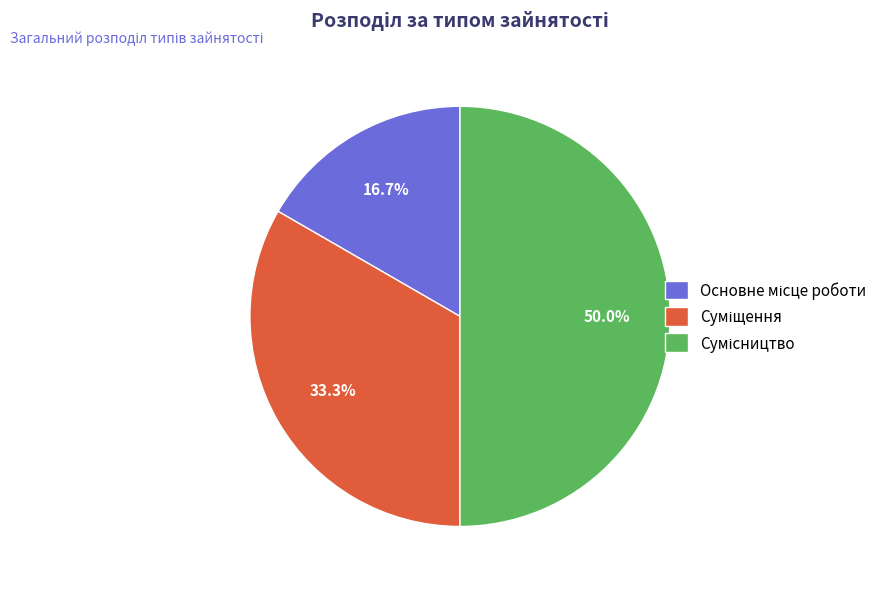

To the nearest percent, what is the average slice percentage?

33%